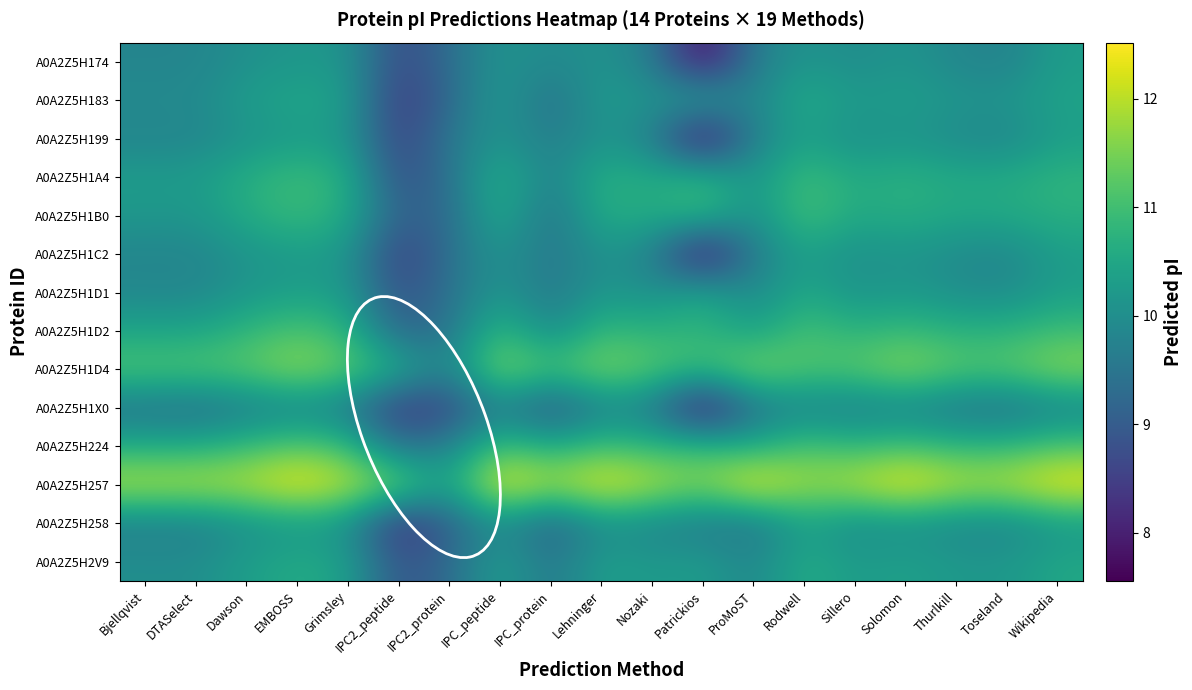

Which has a higher value, Nozaki or ProMoST?

Nozaki